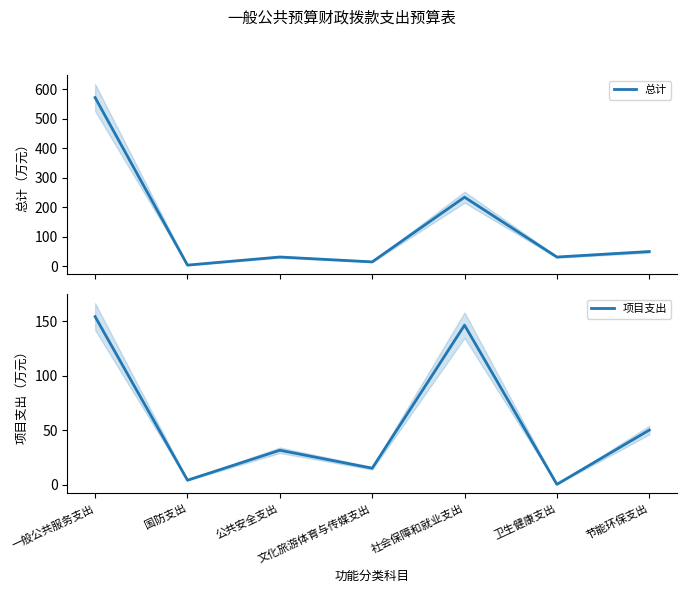

Is it true that 总计 equals 4.0 at 国防支出?

True